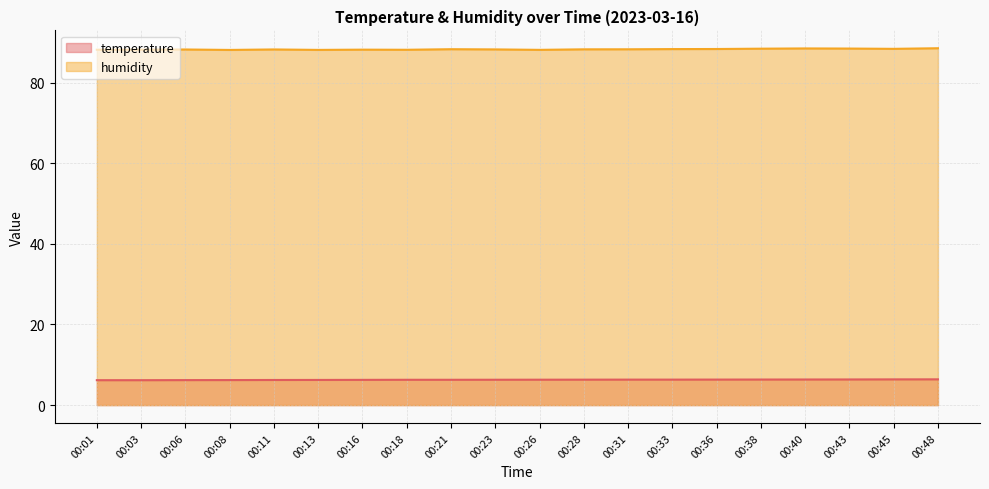

Rank the series by their average value, from lowest to highest.

temperature, humidity